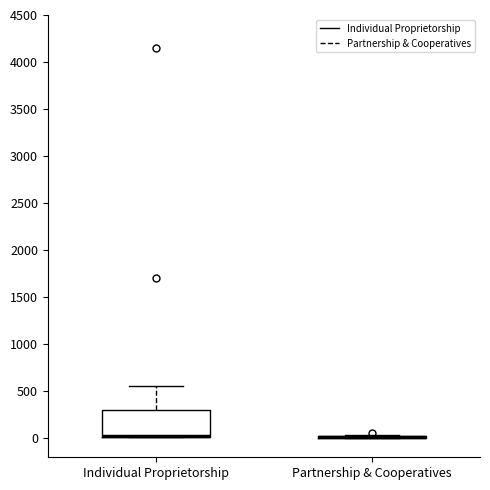

Reading left to right, read every box against the y-axis: the position of its median line, the range the box covers, and the ends of its whiskers. The values are not printed on the chart, so give them approximately, as read against the axis.

Individual Proprietorship: median 0 (drawn on the box's lower edge), box 0 to 300, whiskers 0 to 550
Partnership & Cooperatives: box collapsed to a line at 0, whiskers 0 to 50